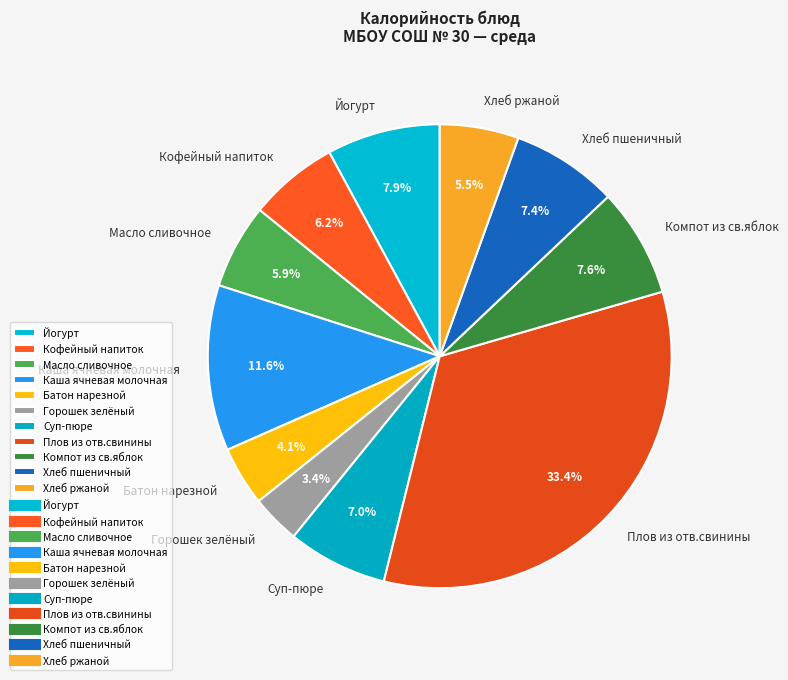

Is Батон нарезной the majority of the pie?

No